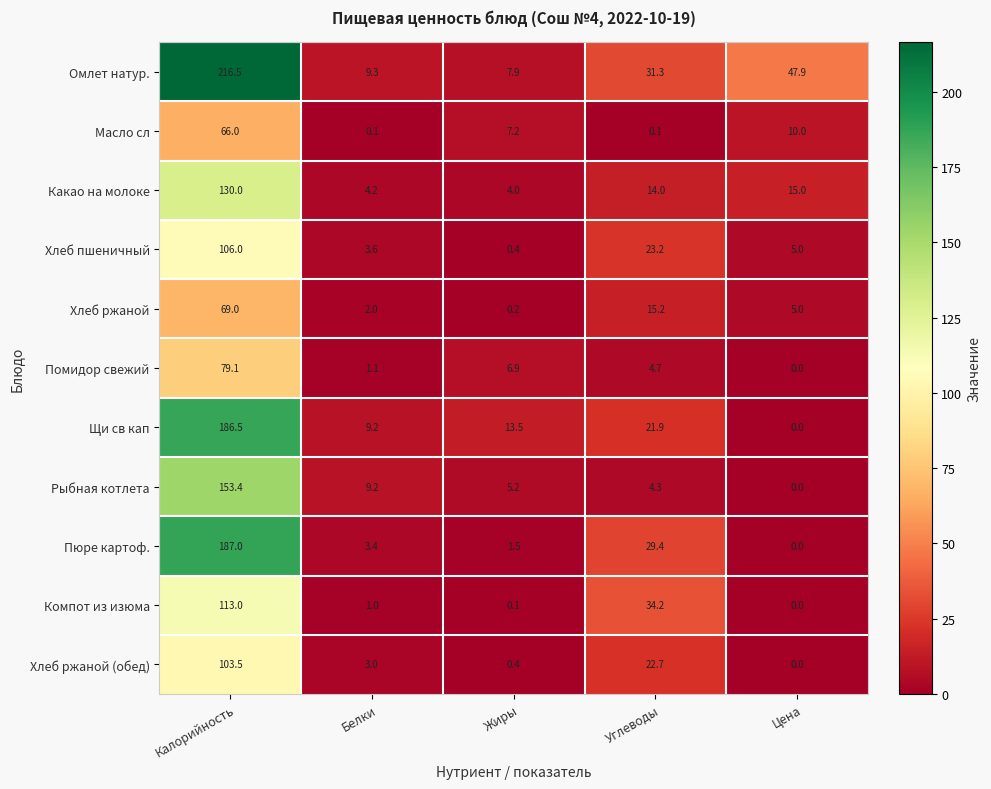

Which series has the largest total across all categories?

Омлет натур.